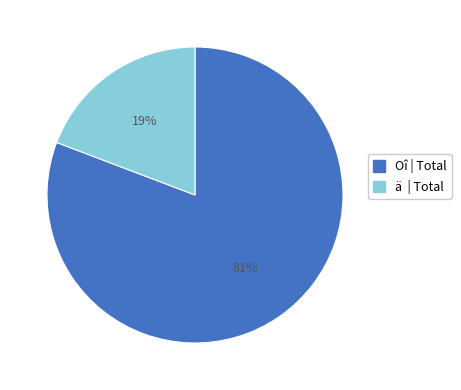

Does any single category account for the majority?

Yes